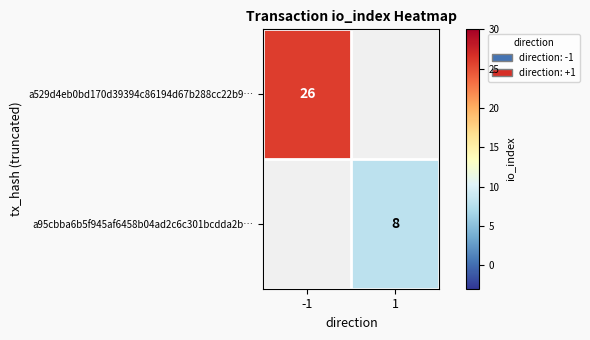

The a529d4eb0bd170d39394c86194d67b288cc22b9… series shows 40 at -1. True or false?

False